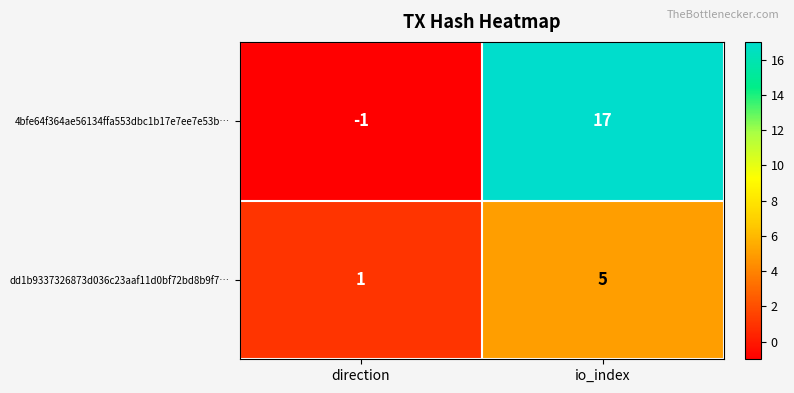

What is the maximum value shown in the chart?

17